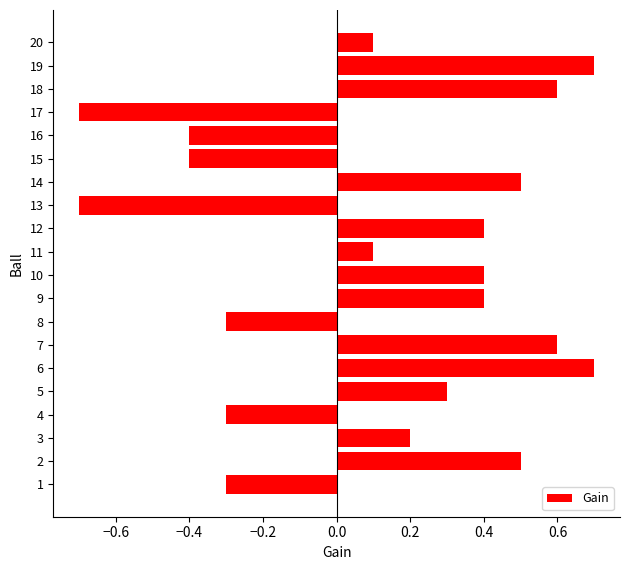

What is the difference between the second highest and second lowest values?

1.4